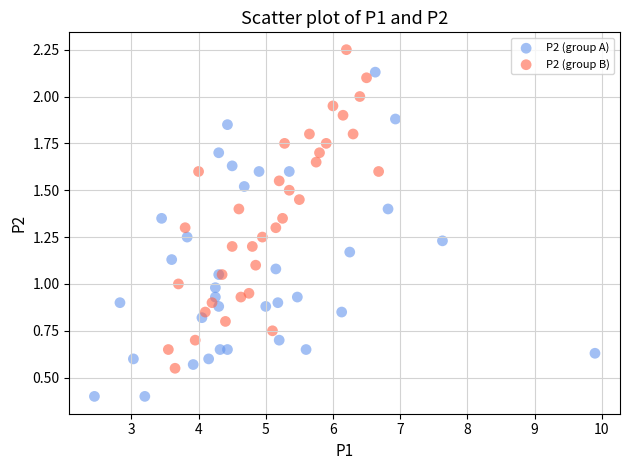

Which series contains the lowest Y value?

P2 (group A)